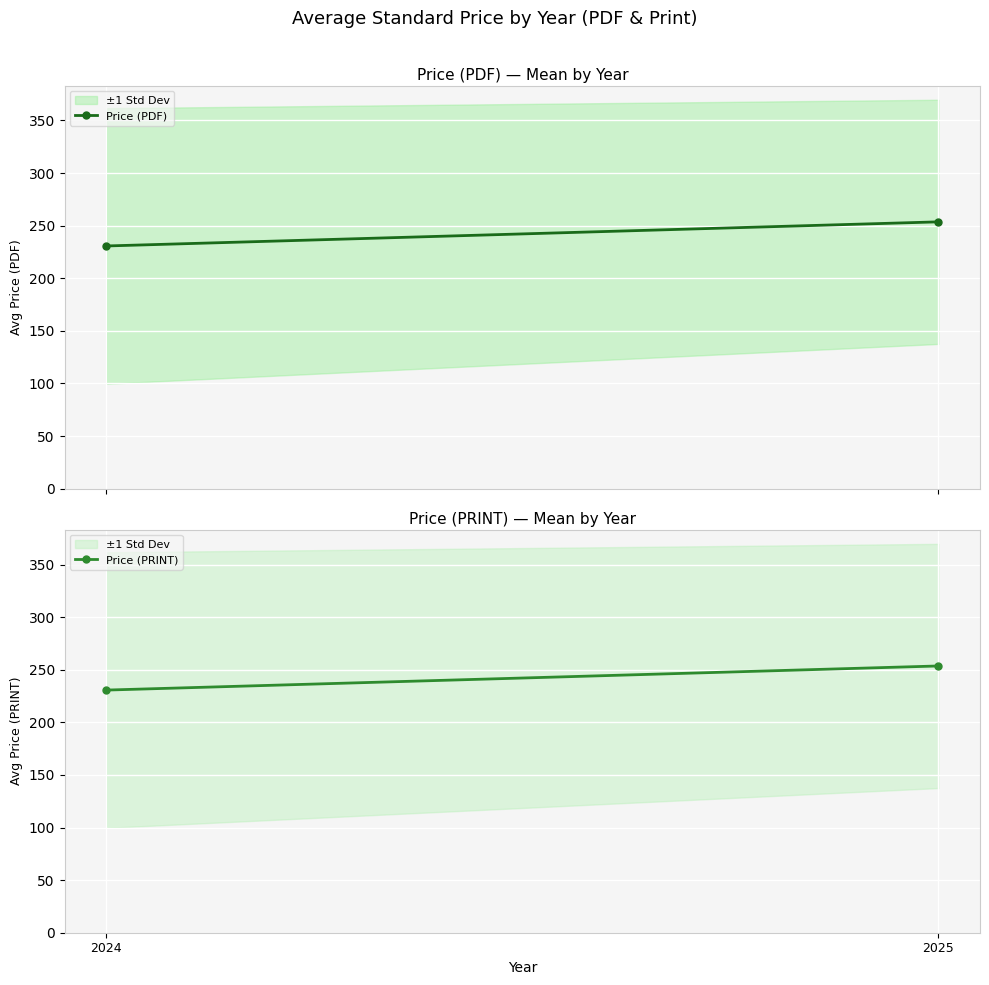

Is it true that Price (PRINT) equals 344.1 at 2025?

False